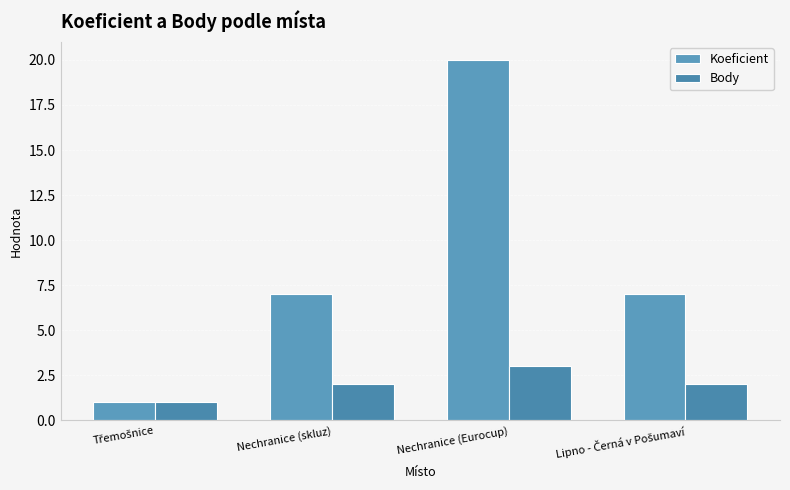

Is it true that Body equals 2 at Nechranice (Eurocup)?

False